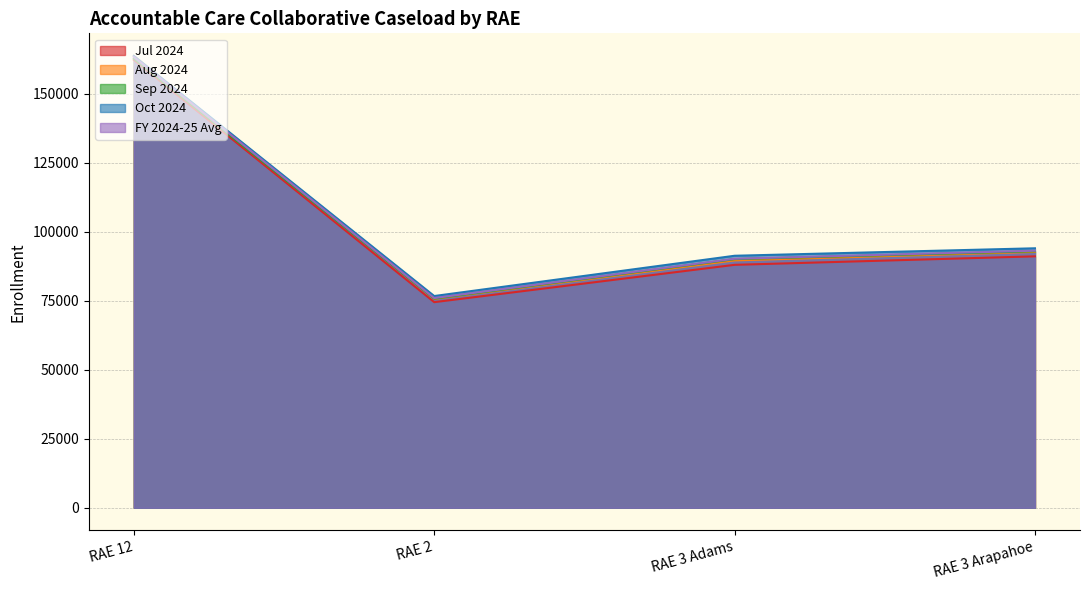

What are all the series names shown in the legend?

Jul 2024, Aug 2024, Sep 2024, Oct 2024, FY 2024-25 Avg